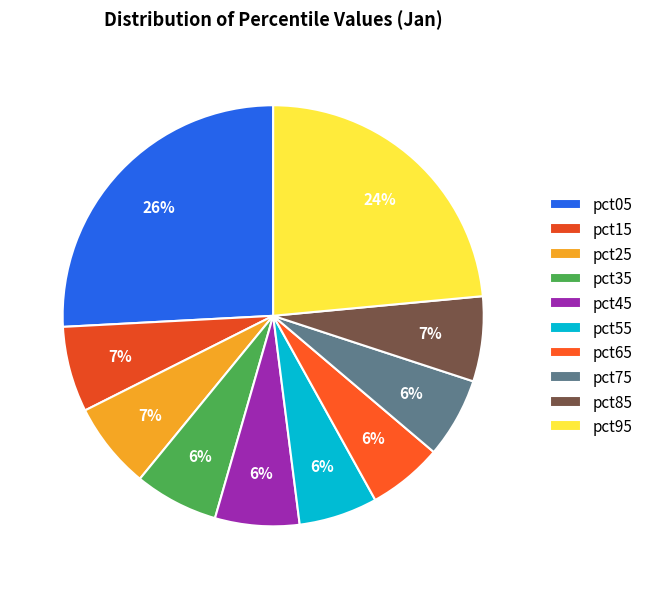

How many segments does this pie chart have?

10